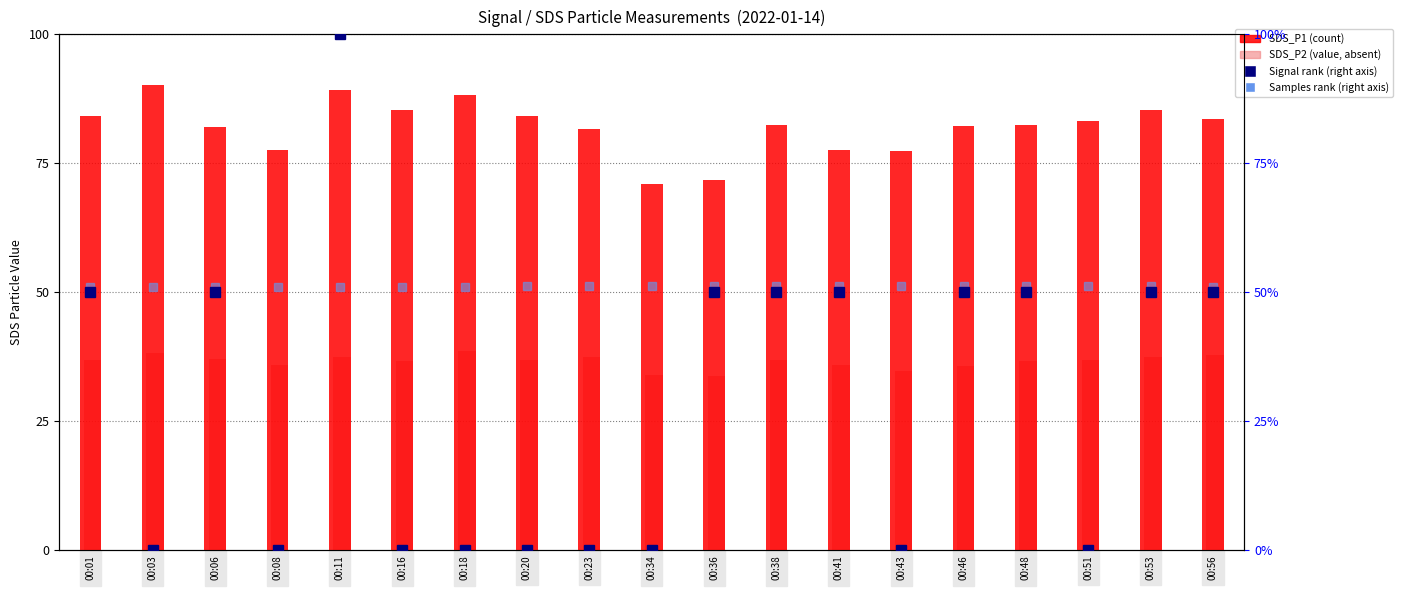

What is the value of the Signal (norm) bar at the 5th from the left?

100.0